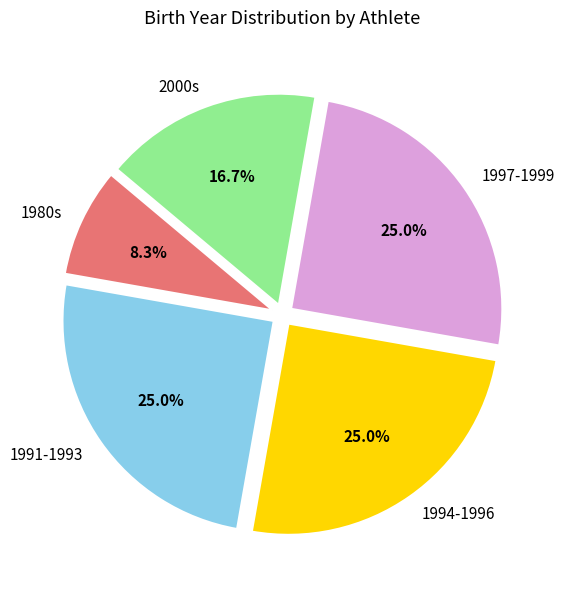

Is there a majority slice in this chart?

No